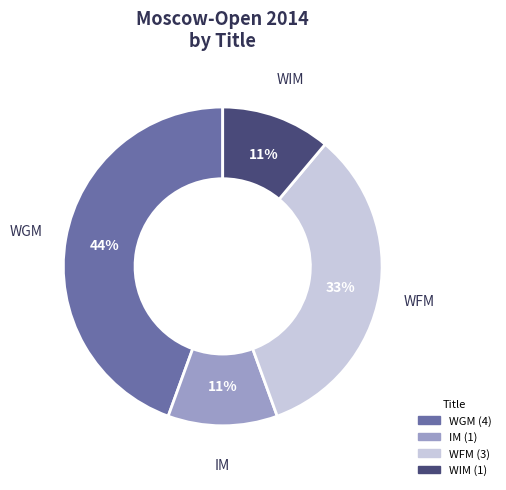

Is the sum of WFM and WIM greater than half?

No